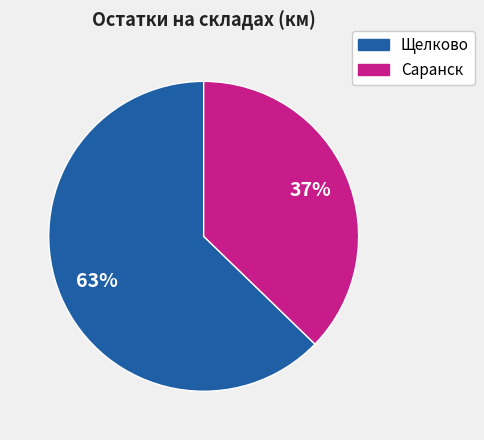

Is there any slice that represents more than half of the pie?

Yes